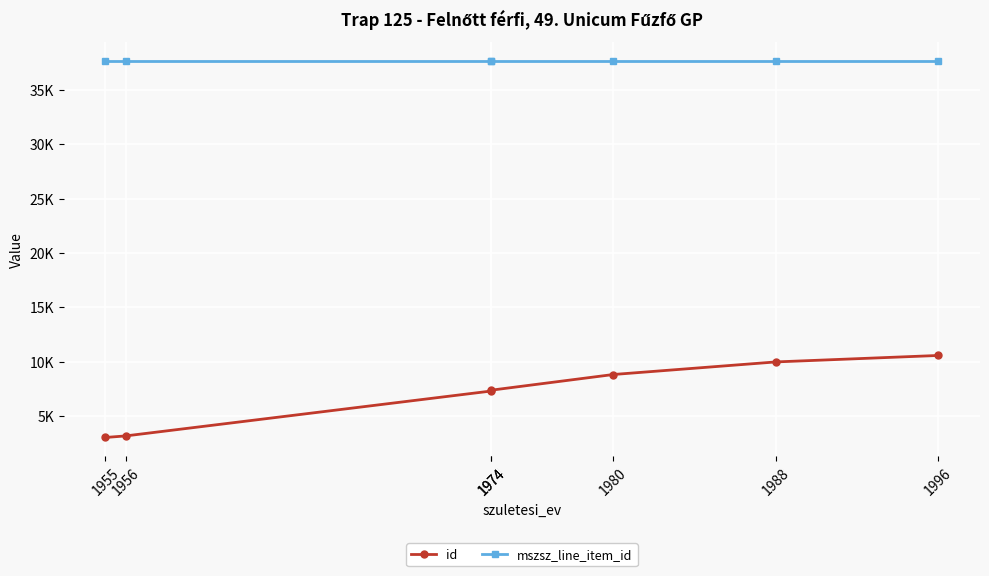

List the labels in order of mszsz_line_item_id value, largest first.

1955, 1956, 1974, 1974, 1980, 1988, 1996